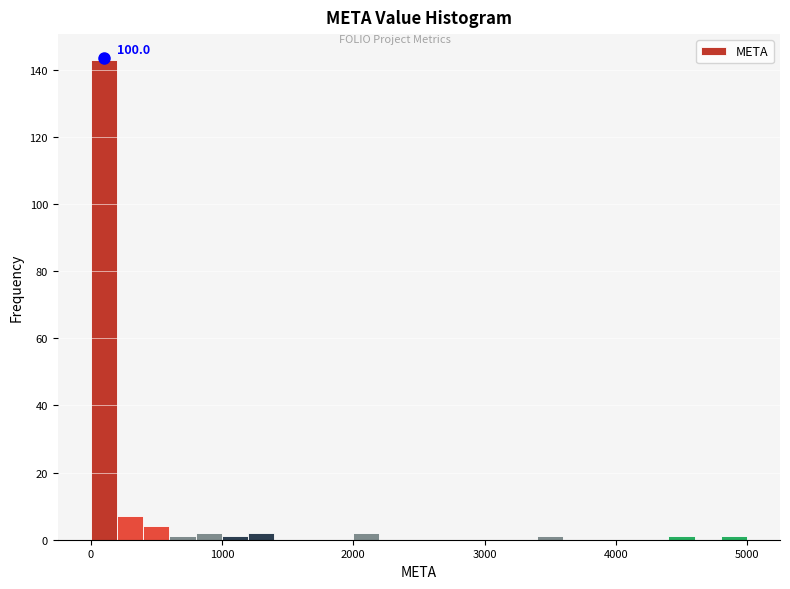

Around what value on the x-axis is the tallest bar? Give the approximate position of its centre, as read against the axis.

100